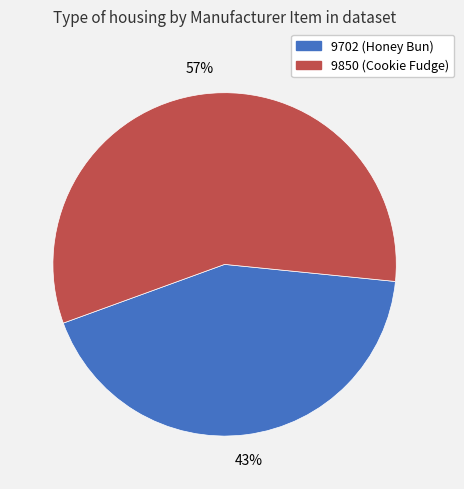

Rank the categories by value from highest to lowest.

9850, 9702